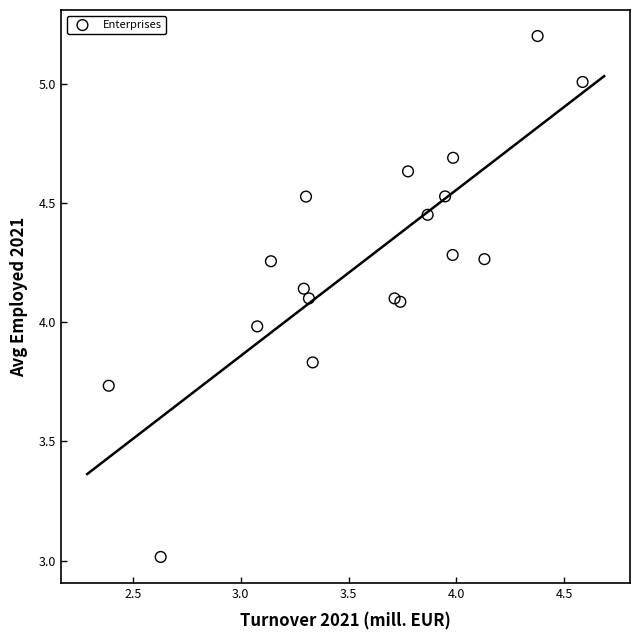

What is the range of X values (max minus min)?

2.2